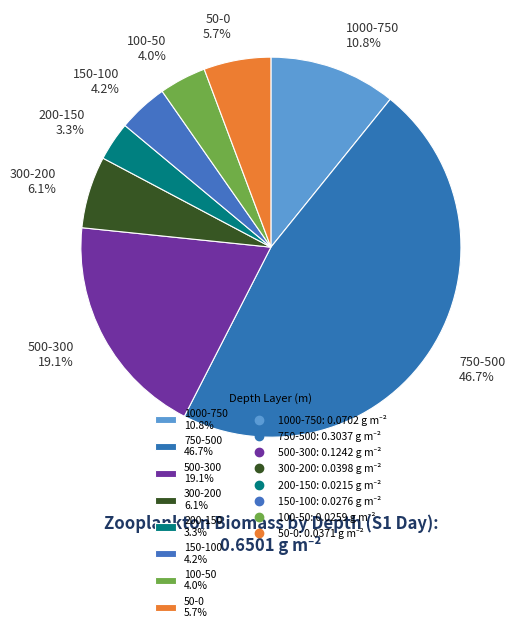

Which category has the biggest portion of the pie?

750-500